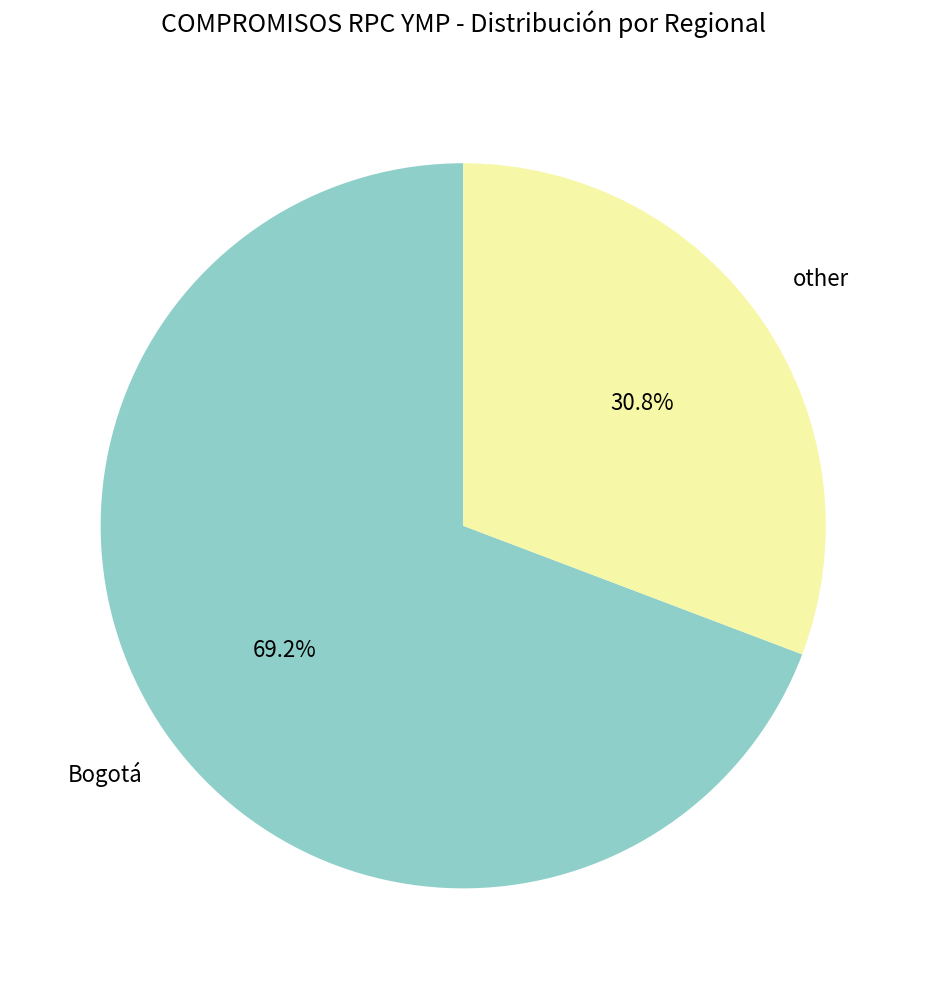

Is it true that other is 43% of the pie?

False